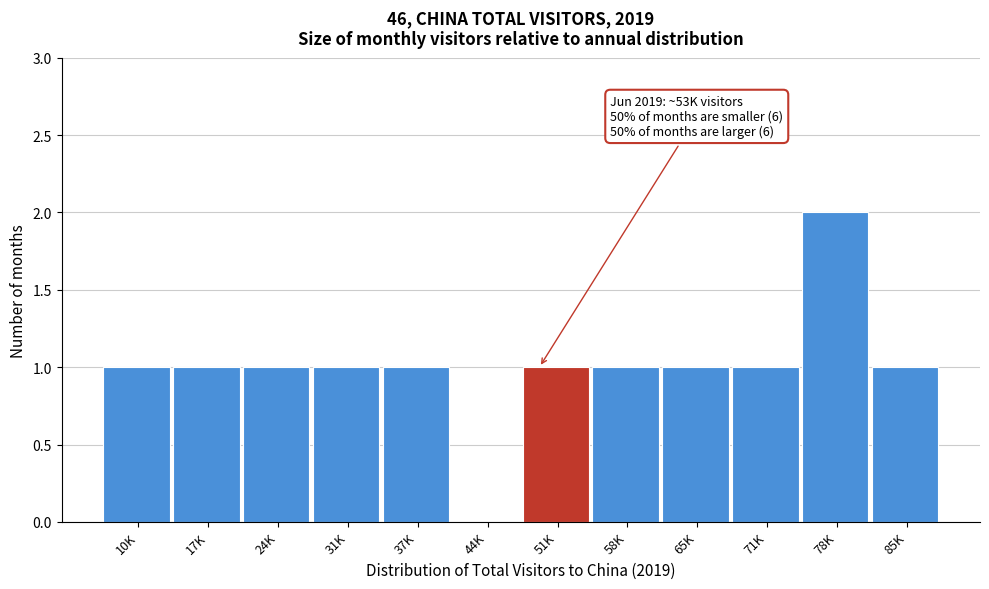

Reading right to left, transcribe all the data shown in this chart.

85K=1	78K=2	71K=1	65K=1	58K=1	51K=1	44K=0	37K=1	31K=1	24K=1	17K=1	10K=1